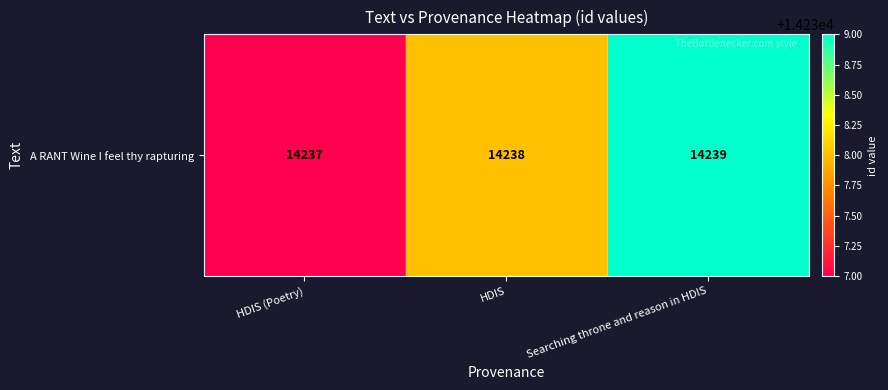

Where does the data first go above 14238?

Searching throne and reason in HDIS